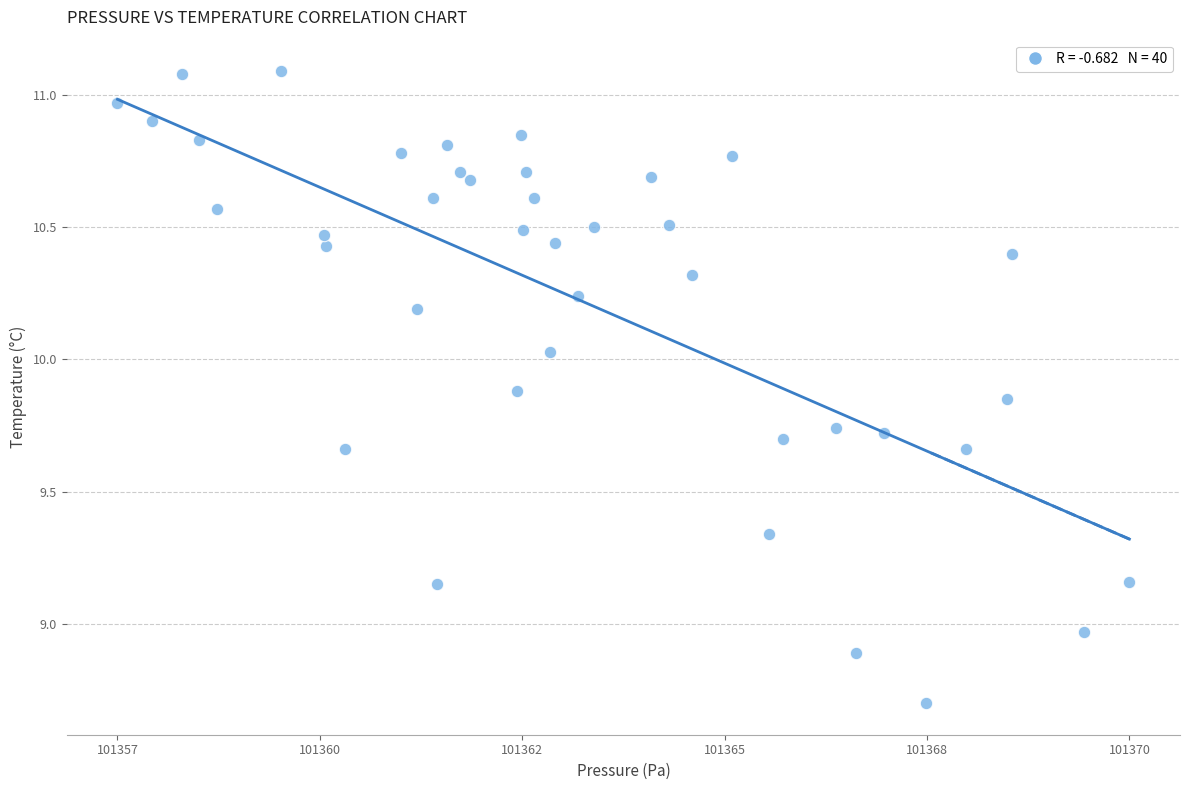

What is the range of Y values (max minus min)?

2.4